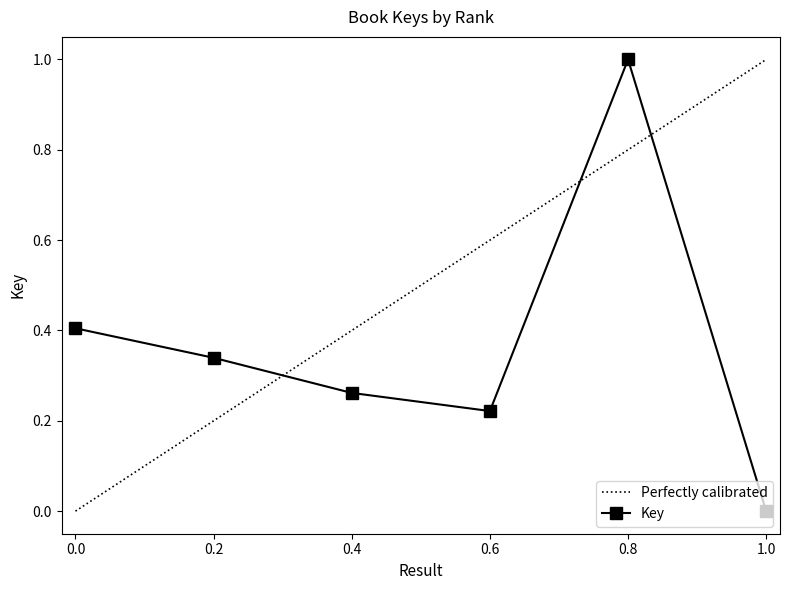

Read the Key value at 0.8.

1.0